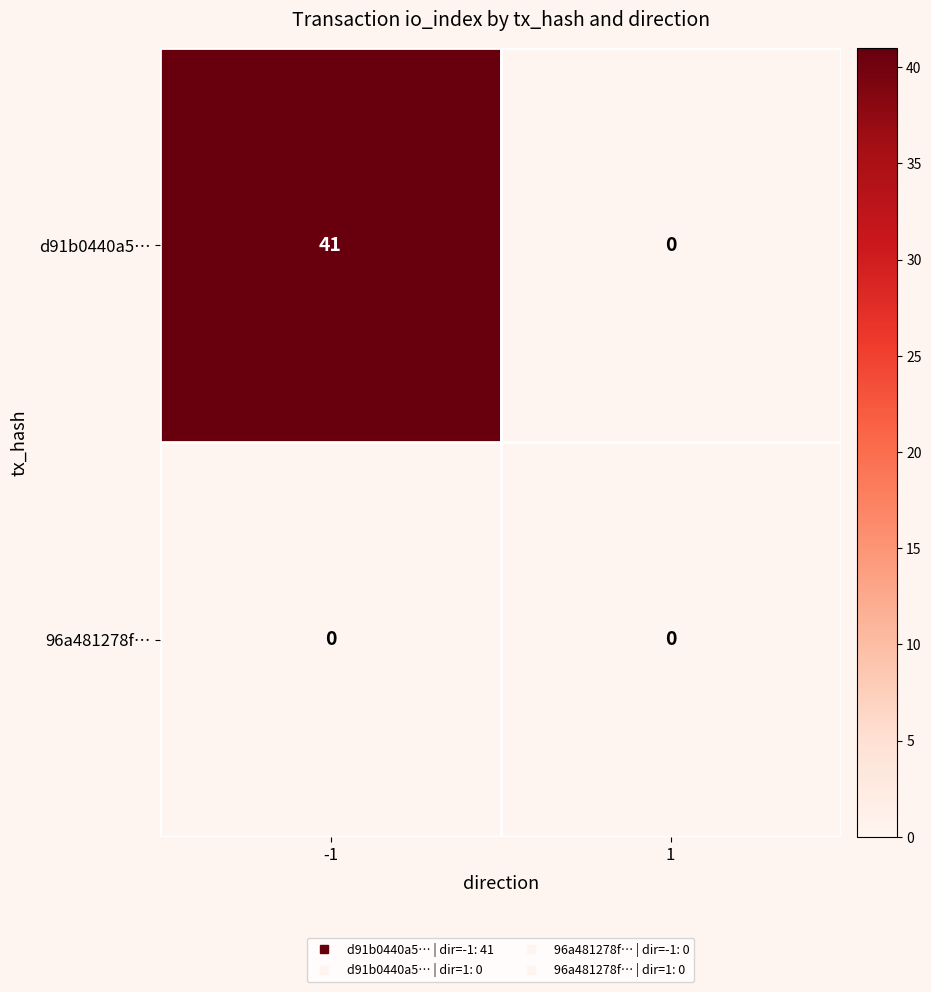

Rank the series by their average value, from highest to lowest.

d91b0440a5…, 96a481278f…